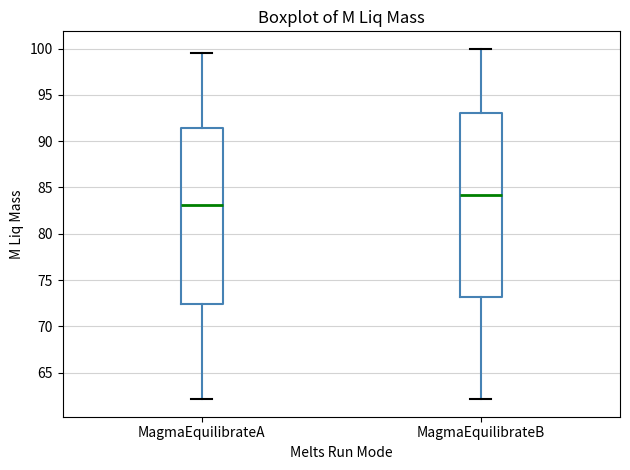

Which box has the lowest median line?

MagmaEquilibrateA